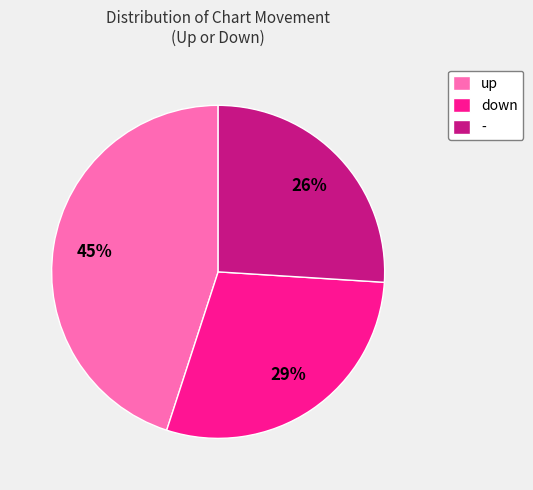

Rank the categories by value from lowest to highest.

-, down, up